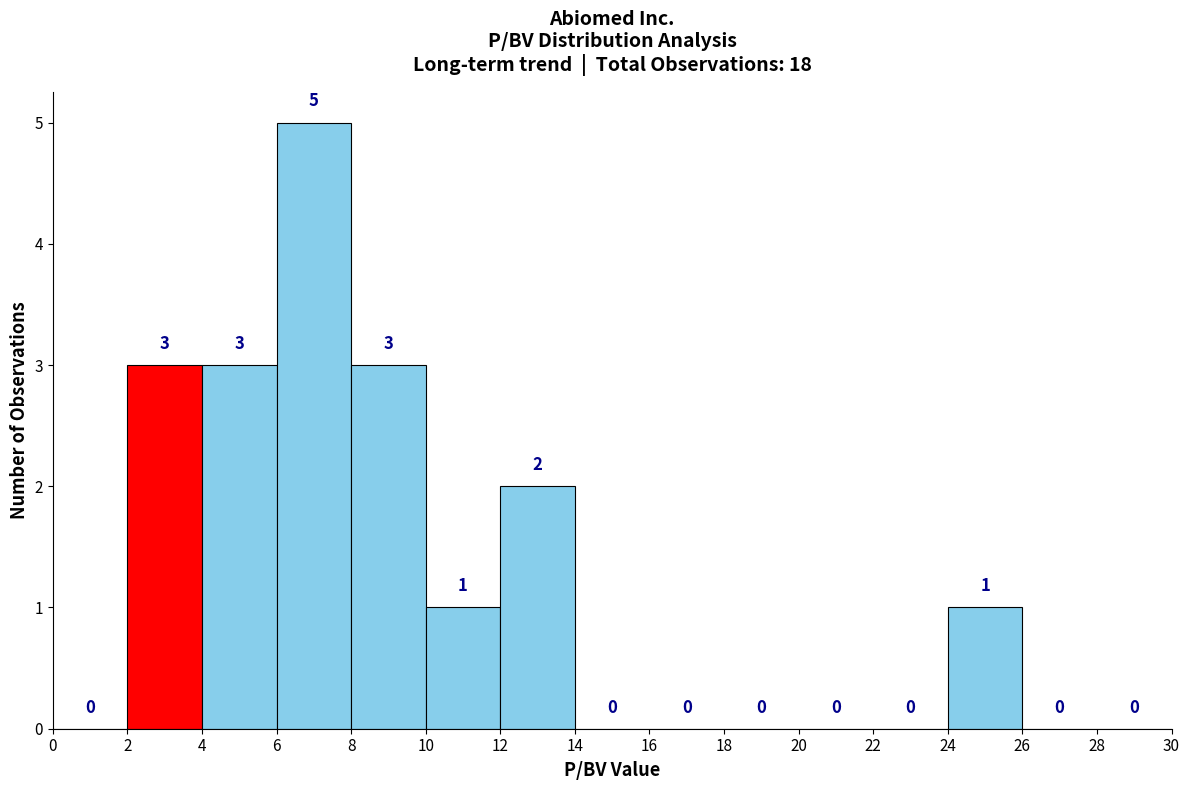

Reading left to right, transcribe this chart: for each bar, give the range it covers on the x-axis and its height.

0 to 2: 0
2 to 4: 3
4 to 6: 3
6 to 8: 5
8 to 10: 3
10 to 12: 1
12 to 14: 2
14 to 16: 0
16 to 18: 0
18 to 20: 0
20 to 22: 0
22 to 24: 0
24 to 26: 1
26 to 28: 0
28 to 30: 0